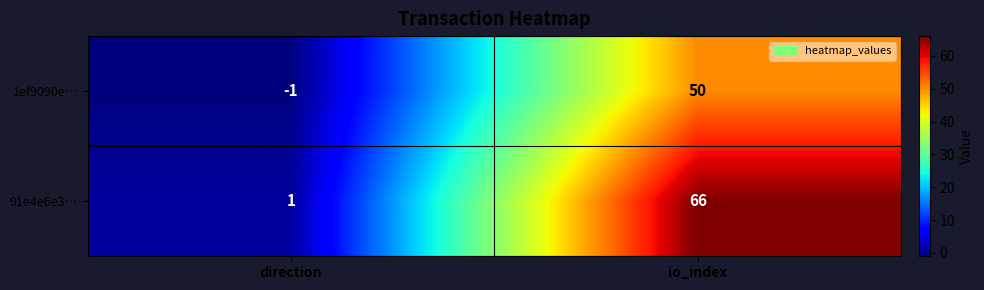

List the series in order of their peak value, highest first.

91e4e6e3…, 1ef9090e…